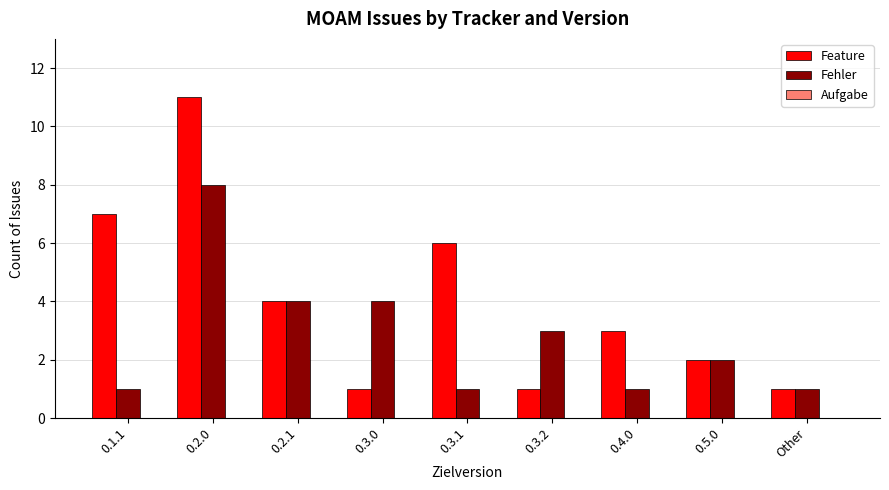

List the series in order of their overall mean, lowest first.

Fehler, Feature